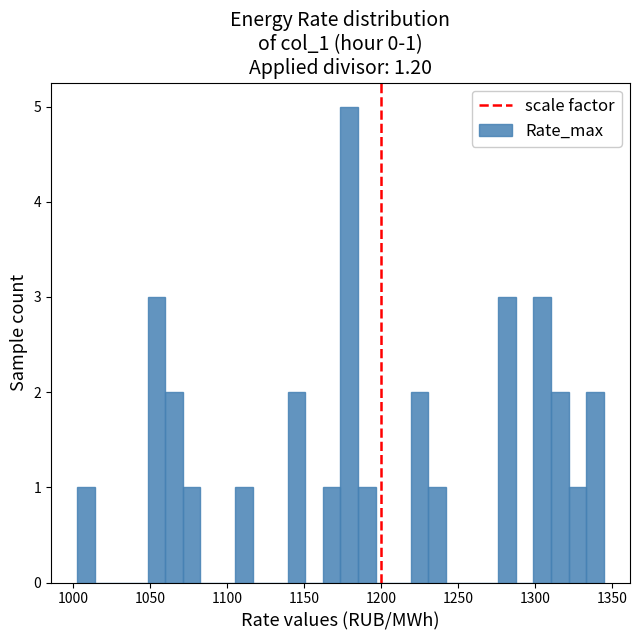

Around what value on the x-axis is the tallest bar? Give the approximate position of its centre, as read against the axis.

1180